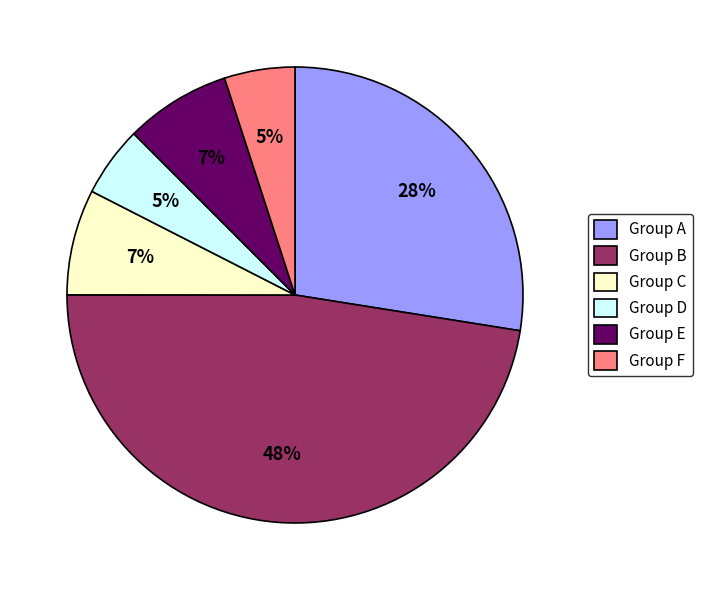

What percentage is the Group F slice, to the nearest percent?

5%